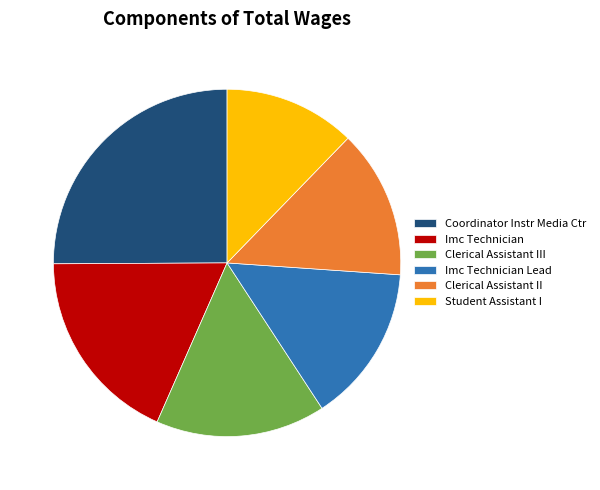

Does Clerical Assistant II represent more than half of the total?

No